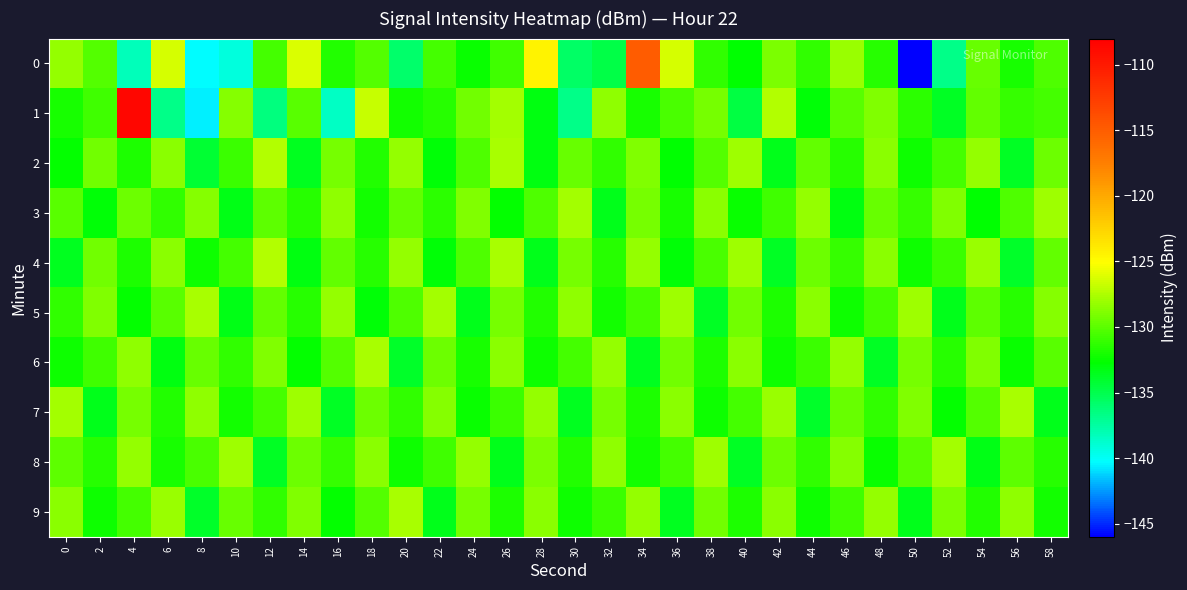

What is the difference between the highest and lowest values at 18?

6.1